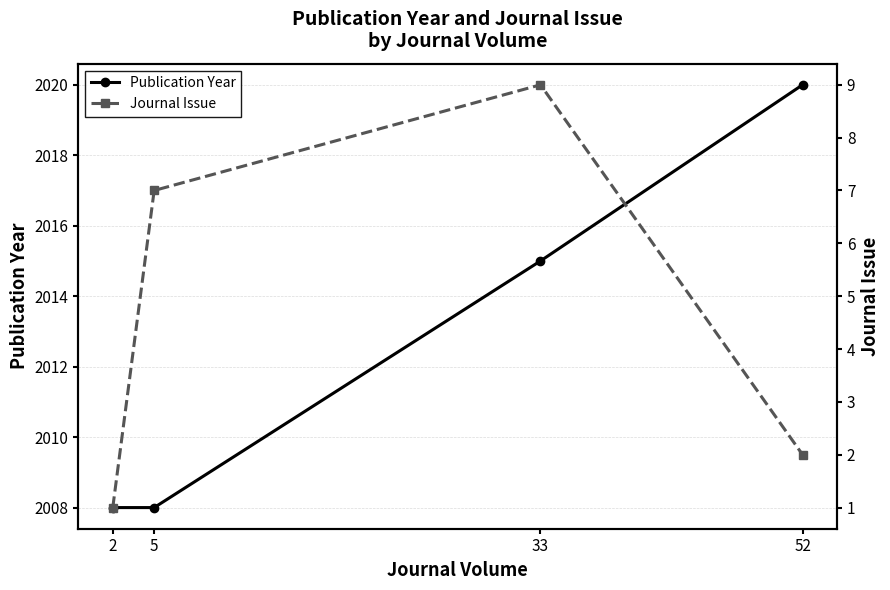

True or false: Journal Issue has more than 2 interior local peaks.

False